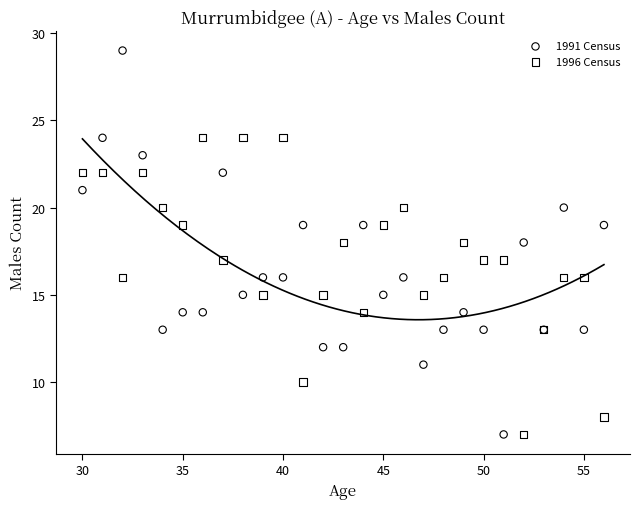

Which series has the widest spread of Y values?

1991 Census